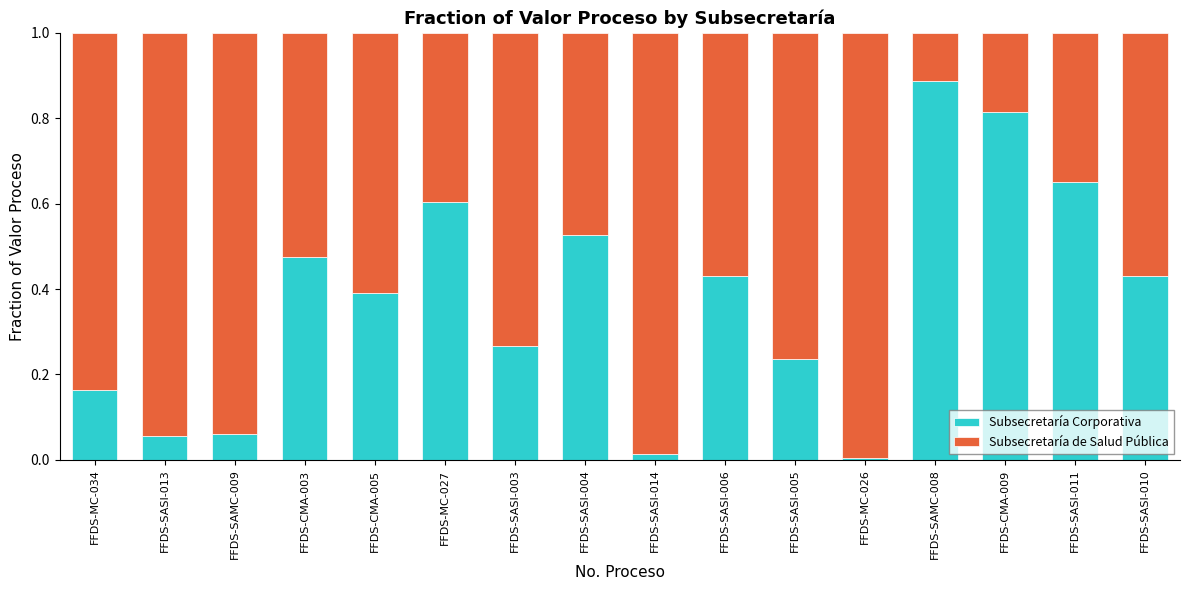

Are the bars horizontal?

No